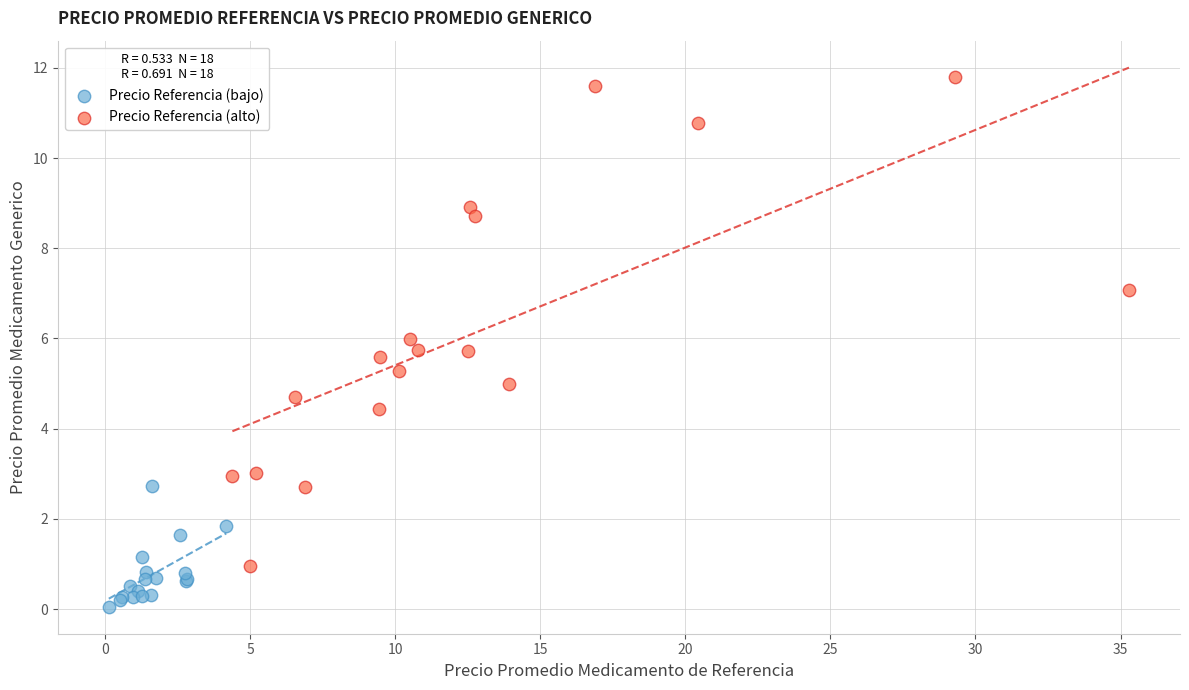

Which series contains the highest Y value?

Precio Referencia (alto)